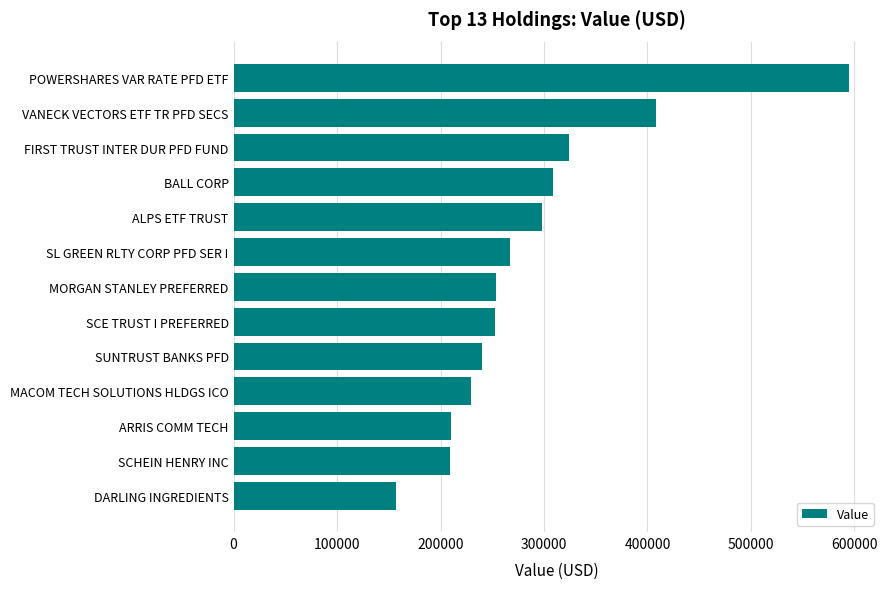

What is the difference between the second highest and second lowest values?

199000